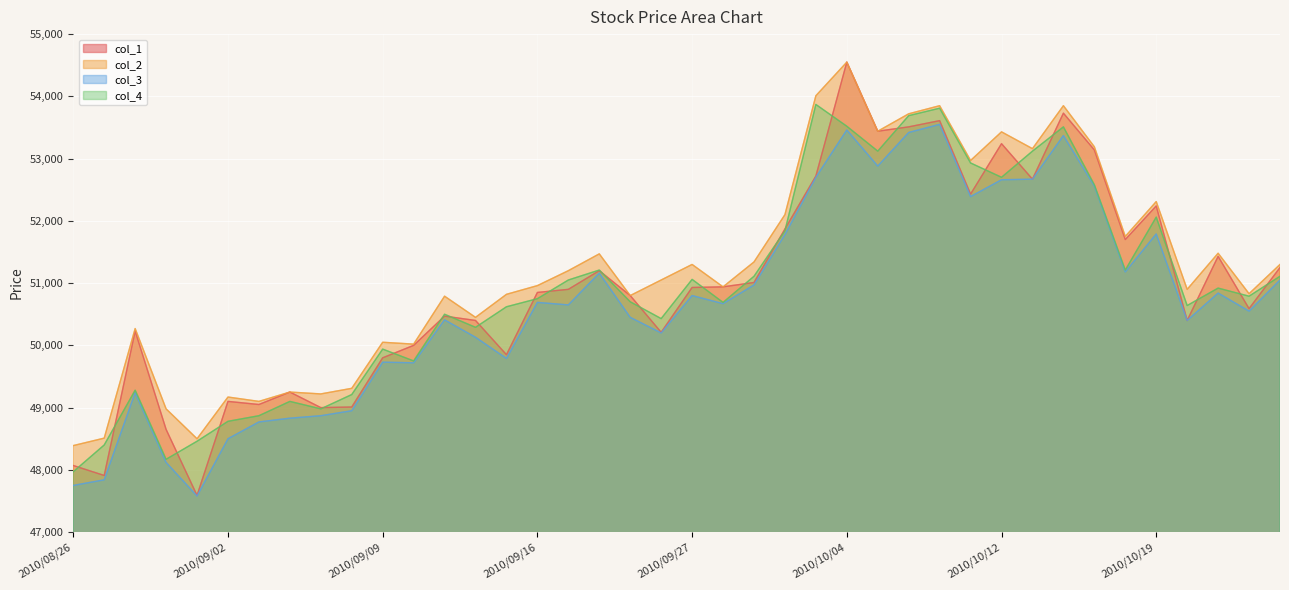

What is the total value across all series at 2010/10/18?

205840